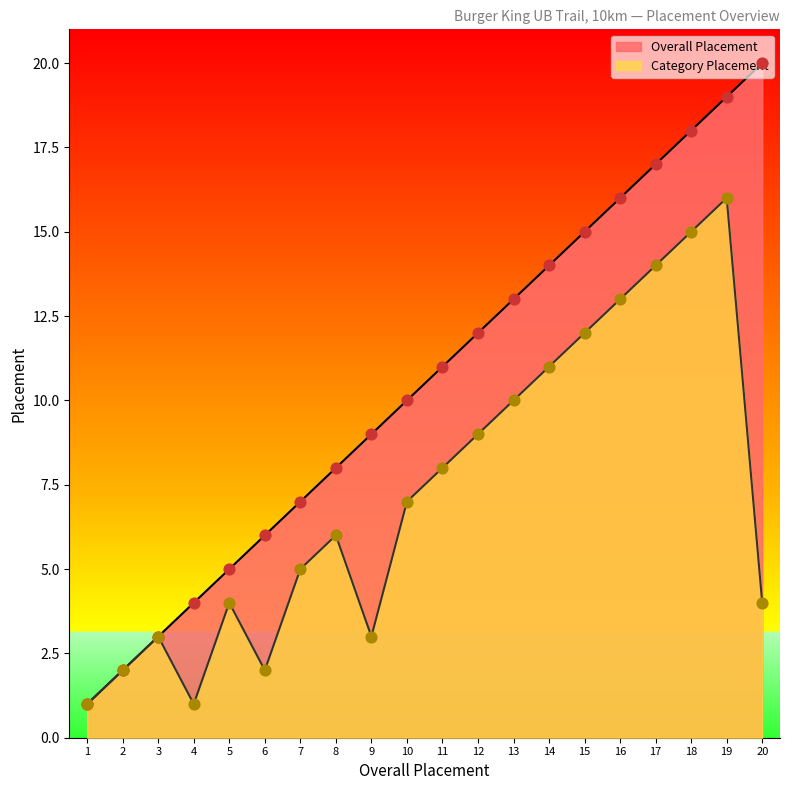

Which series reaches the minimum Y coordinate?

Overall Placement